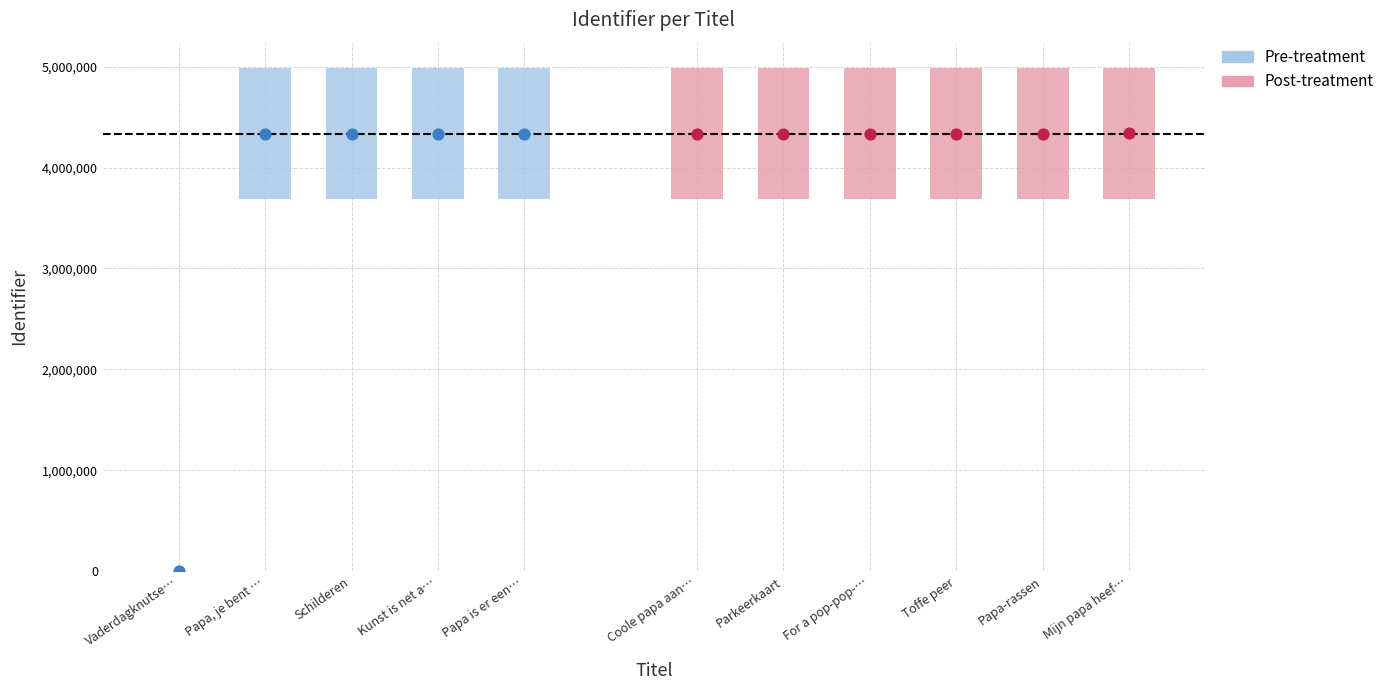

What is the change in value from Vaderdagknutsels to Papa-rassen?

+4336787